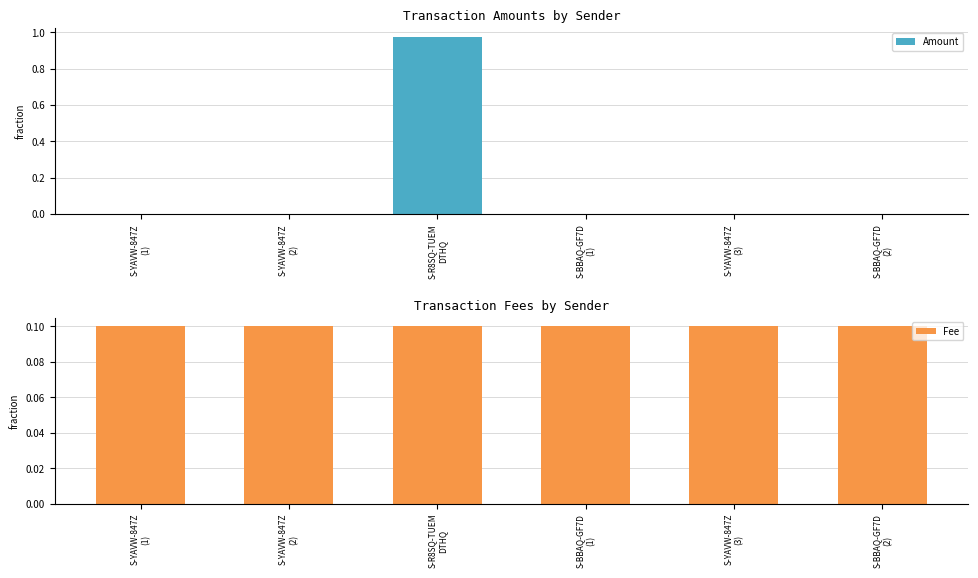

At S-BBAQ-GF7D
(1), list the series in order from smallest to largest.

Amount, Fee